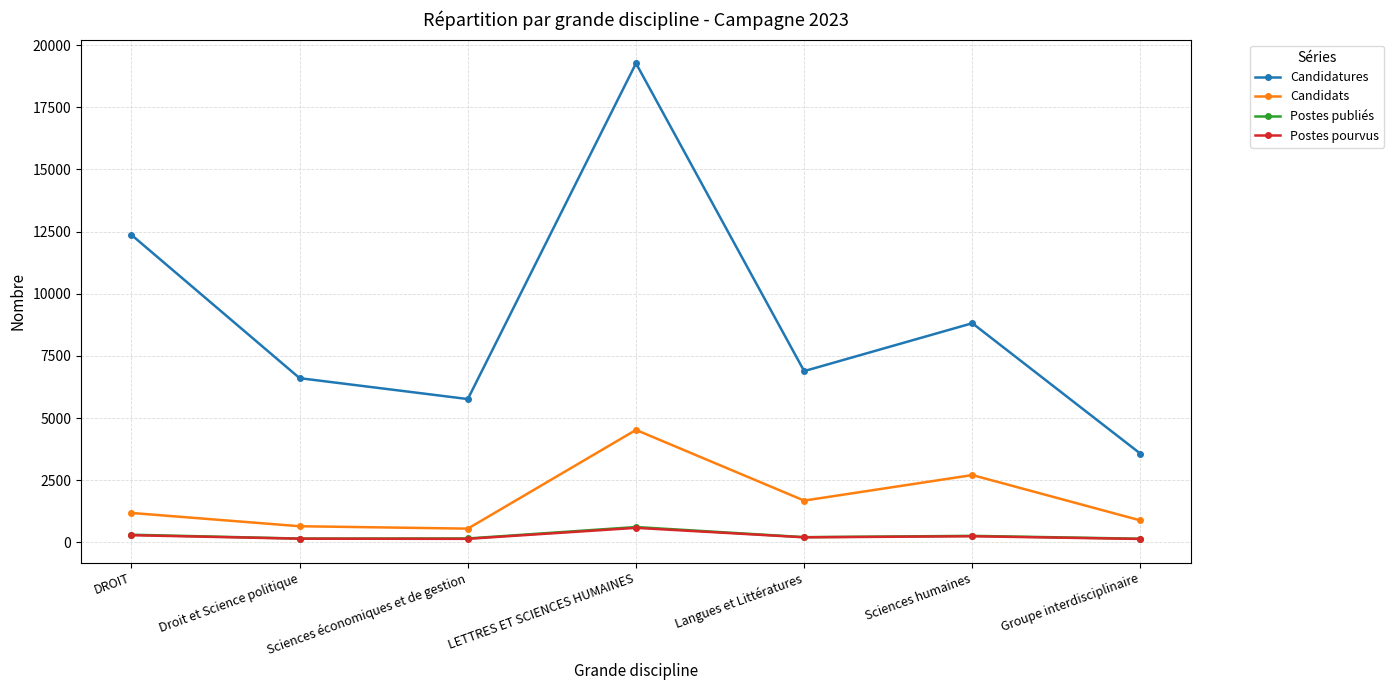

What is the label of the 1st point from the left?

DROIT